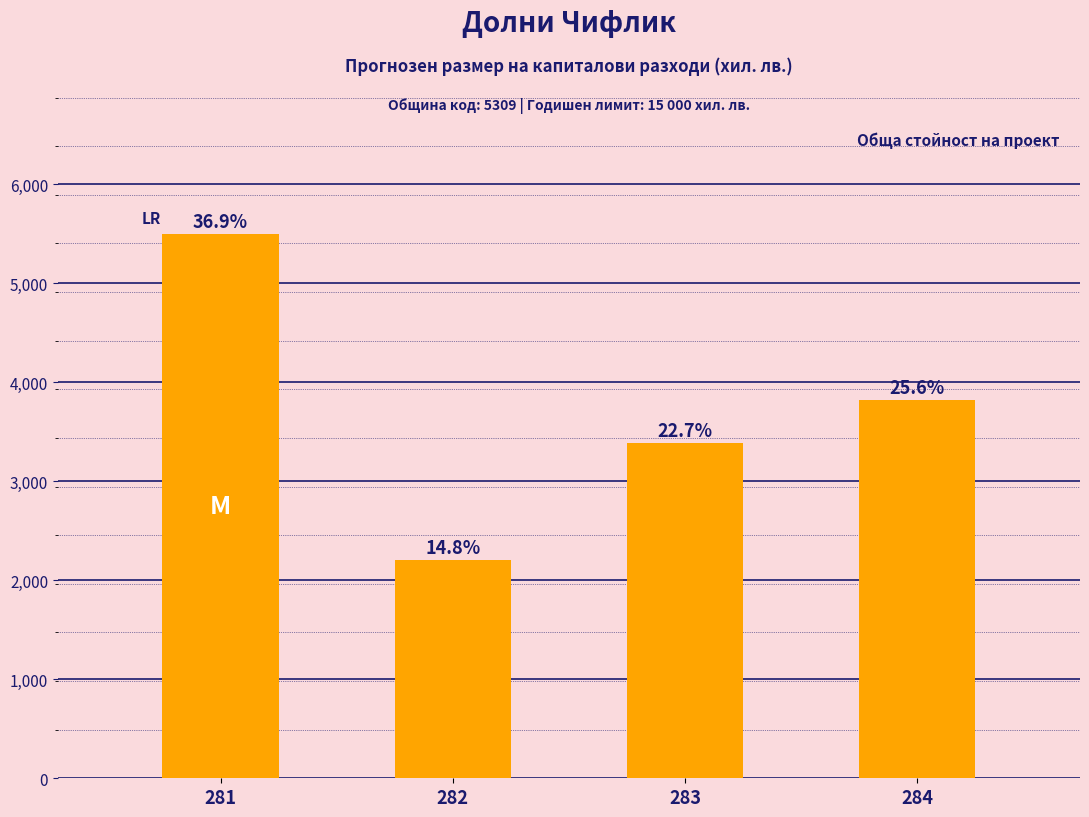

How many bars are there in total?

4